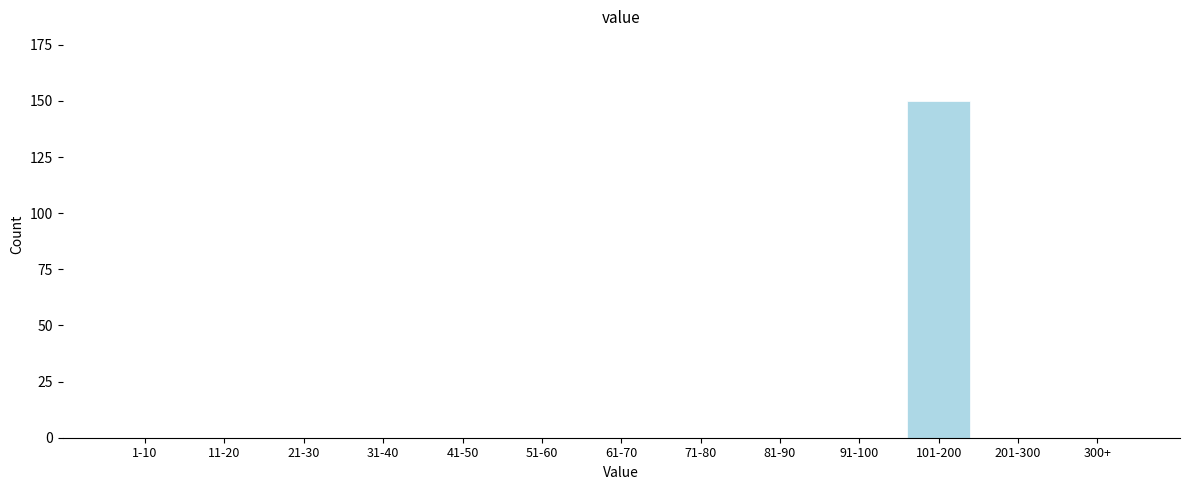

Reading right to left, transcribe all the data shown in this chart.

300+=0	201-300=0	101-200=150	91-100=0	81-90=0	71-80=0	61-70=0	51-60=0	41-50=0	31-40=0	21-30=0	11-20=0	1-10=0